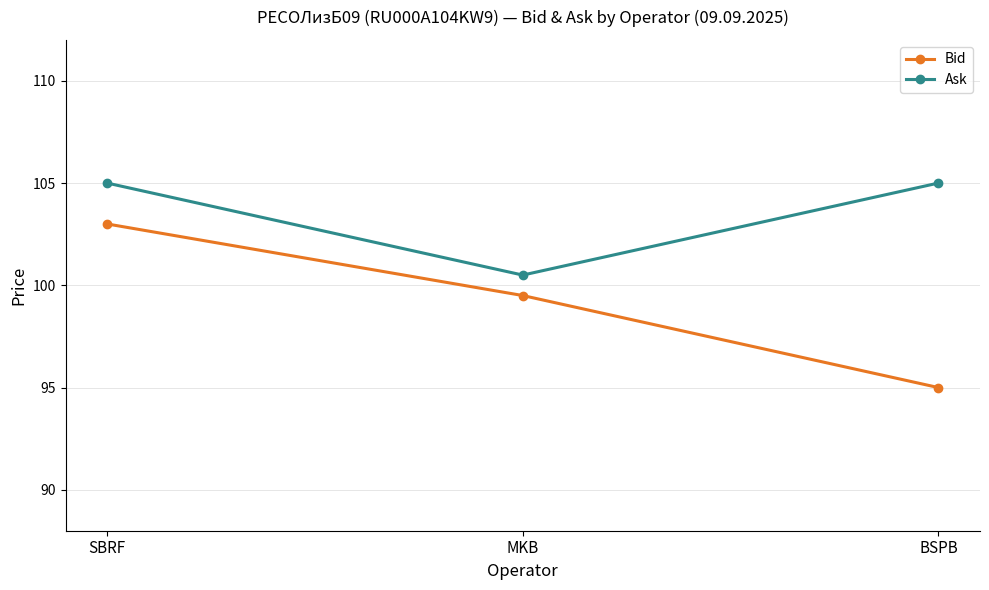

At which category does the chart reach its minimum across all series?

BSPB